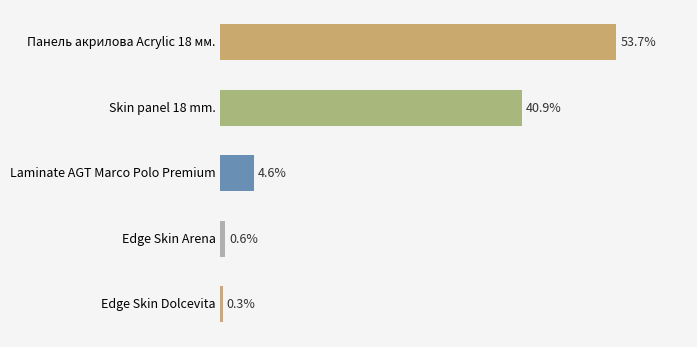

Which has a higher value, Панель акрилова Acrylic 18 мм. or Edge Skin Dolcevita?

Панель акрилова Acrylic 18 мм.